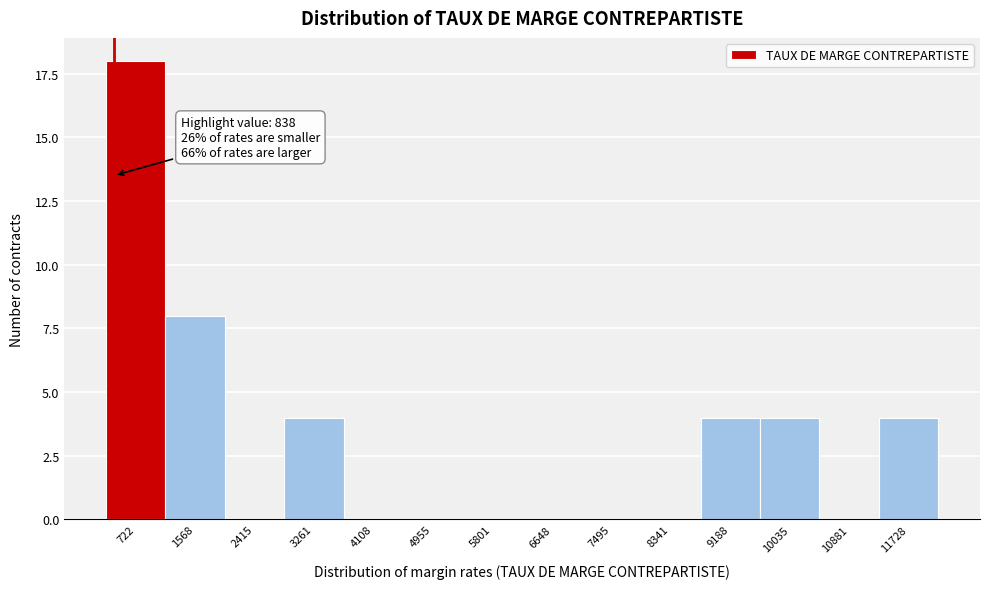

Reading left to right, extract all data points from this chart.

722=18	1568=8	2415=0	3261=4	4108=0	4955=0	5801=0	6648=0	7495=0	8341=0	9188=4	10035=4	10881=0	11728=4